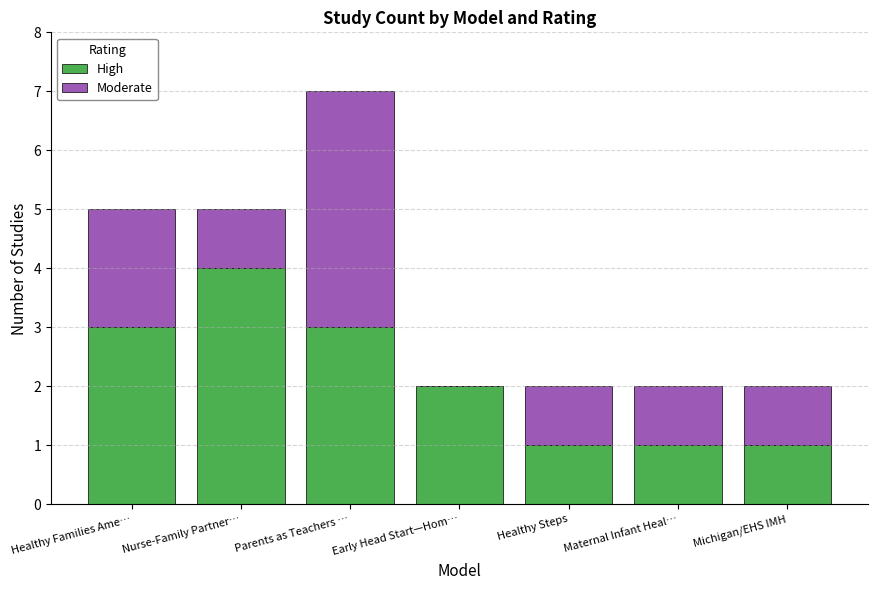

How many distinct data groups are displayed?

2